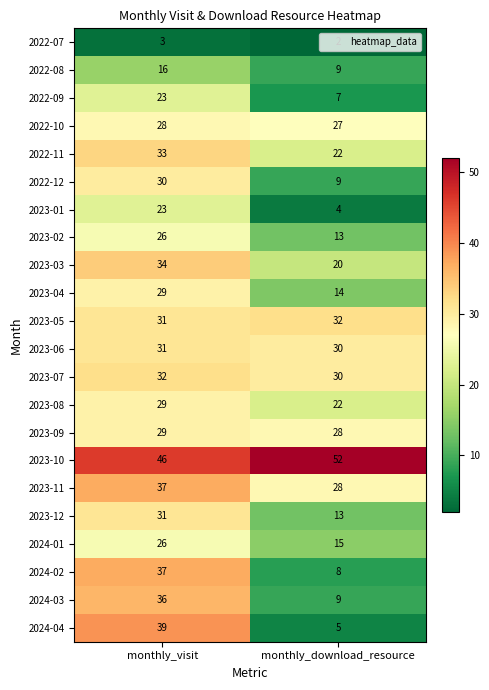

What is the maximum value shown in the chart?

52